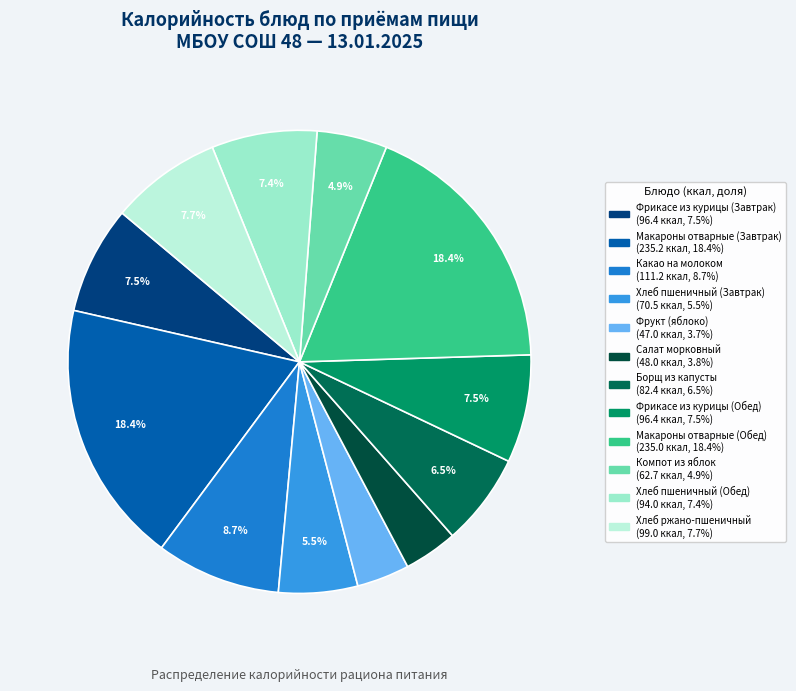

To the nearest percent, what portion does Хлеб пшеничный (Обед) represent?

7%